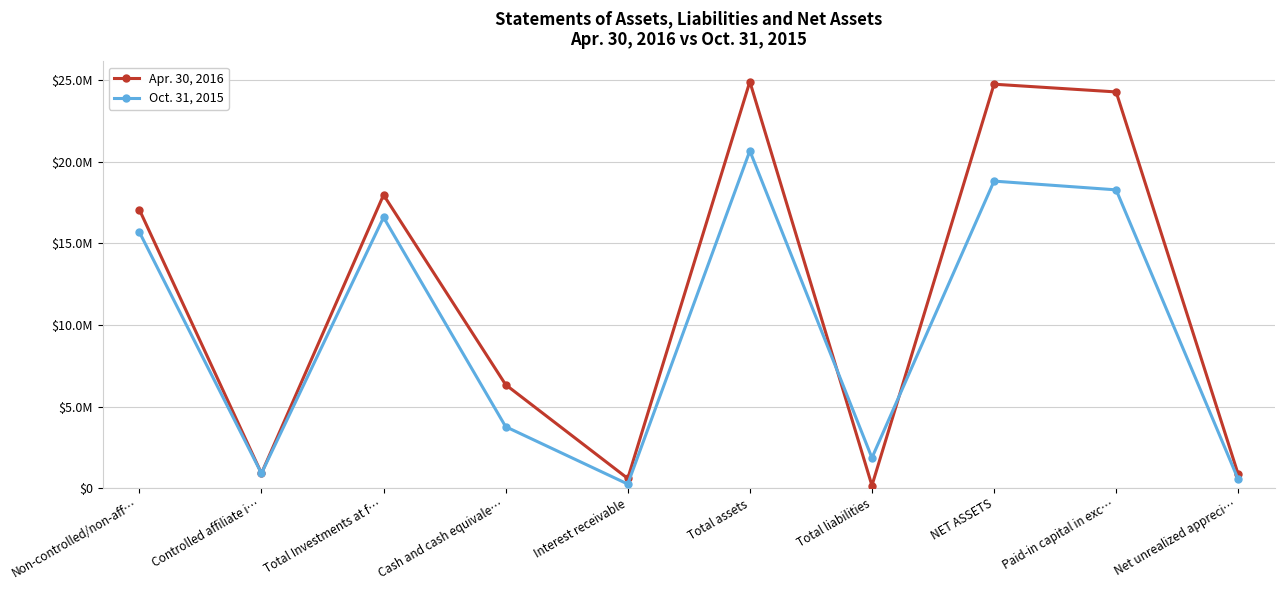

Is this an area chart (filled region under the line)?

No